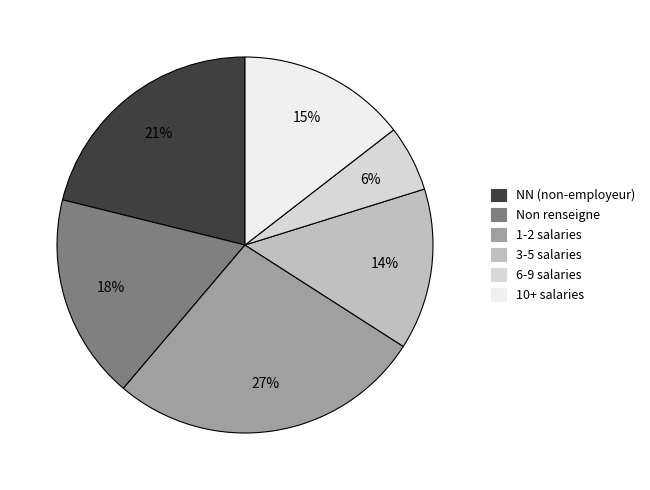

Between 3-5 salaries and 1-2 salaries, which is larger?

1-2 salaries